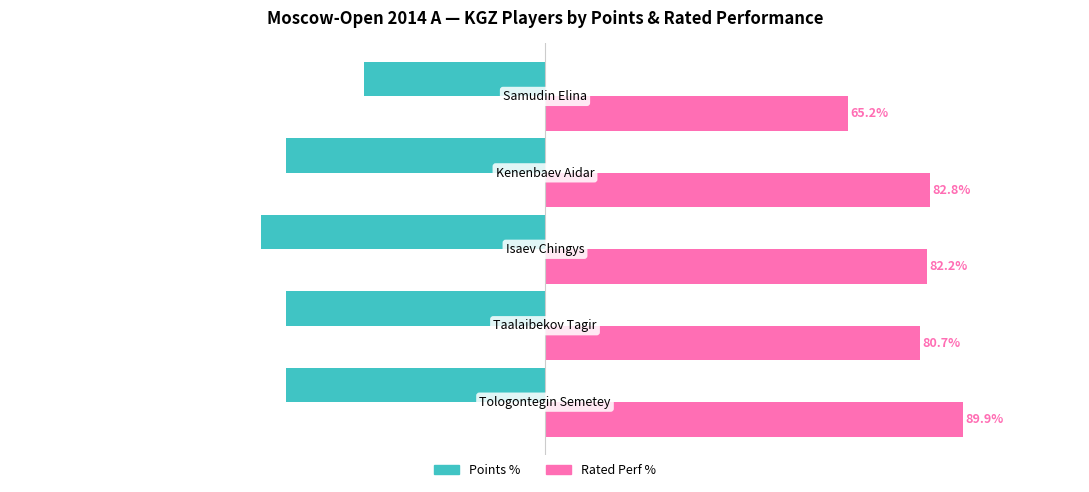

List the series in order of their overall mean, highest first.

Rated Perf %, Points %